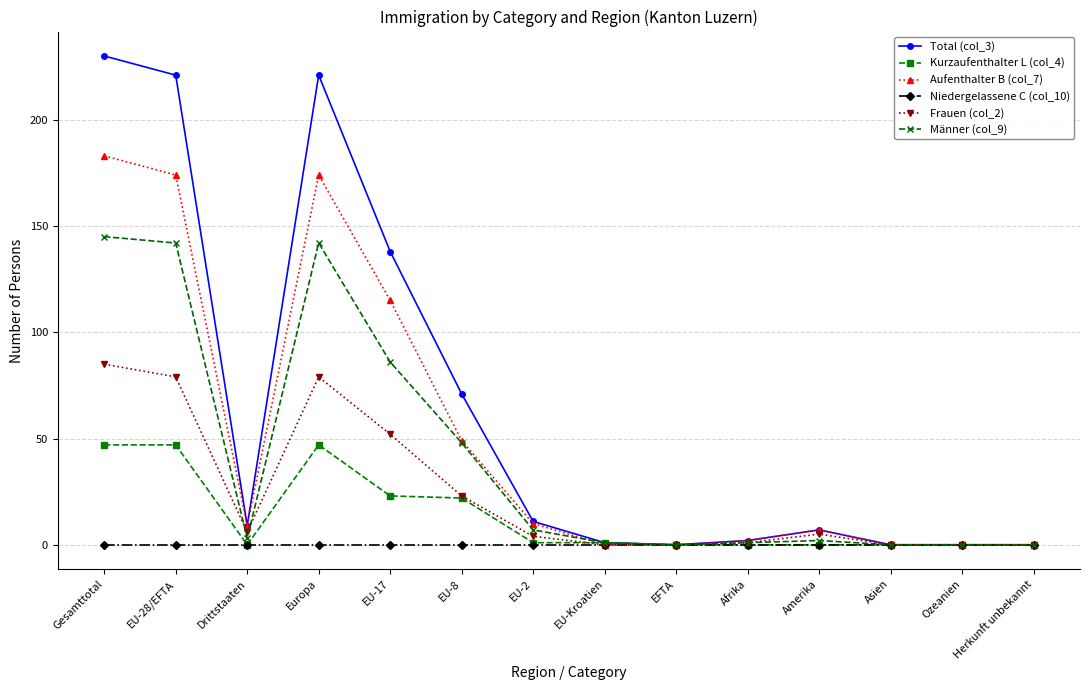

What is the difference between the second highest and second lowest values in the Männer (col_9) series?

142